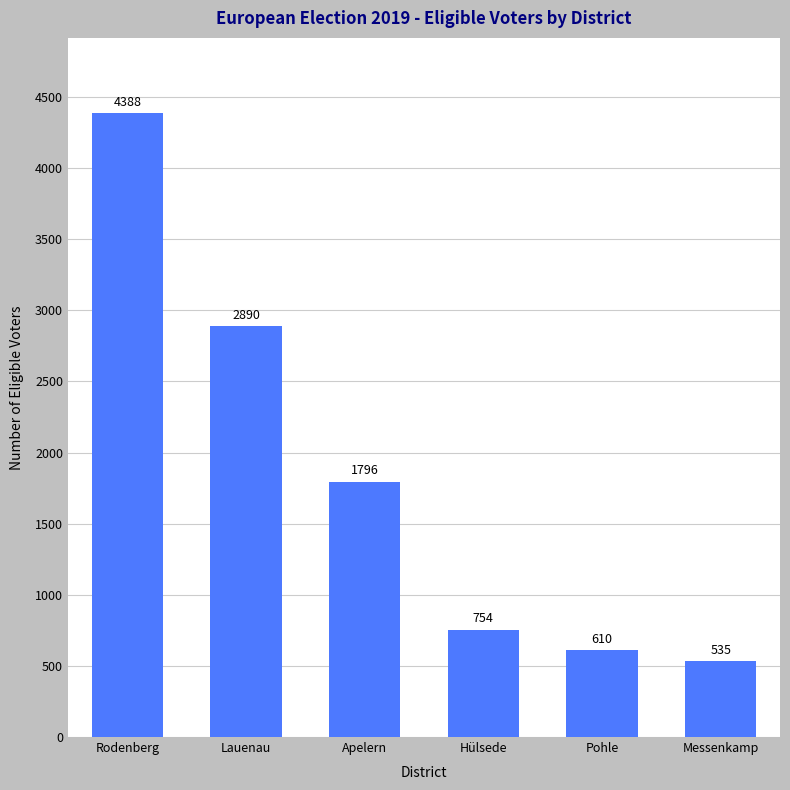

List the labels in order of value, largest first.

Rodenberg, Lauenau, Apelern, Hülsede, Pohle, Messenkamp